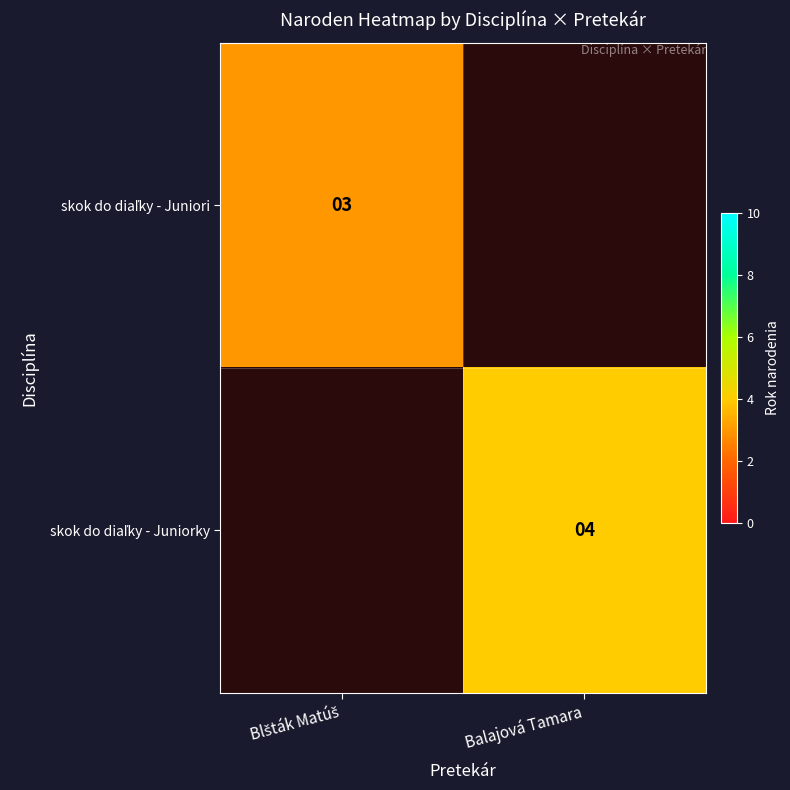

List the labels in order of skok do diaľky - Juniorky value, largest first.

Blšták Matúš, Balajová Tamara